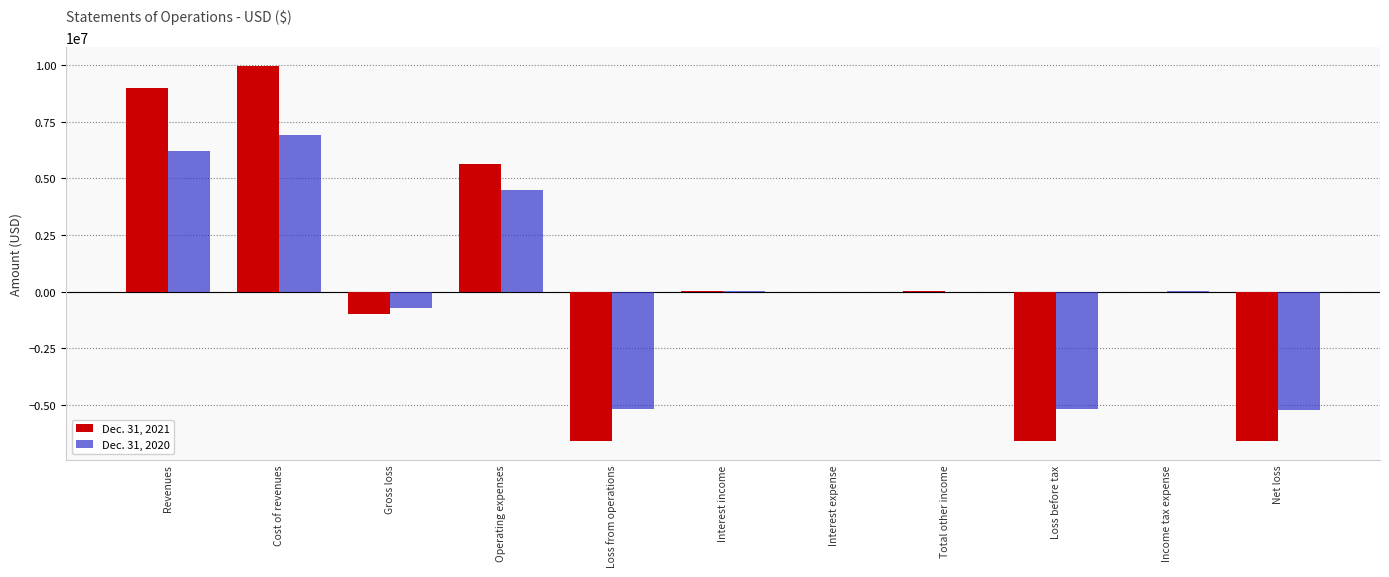

What is the approximate value of Dec. 31, 2020 at Operating expenses?

4496660